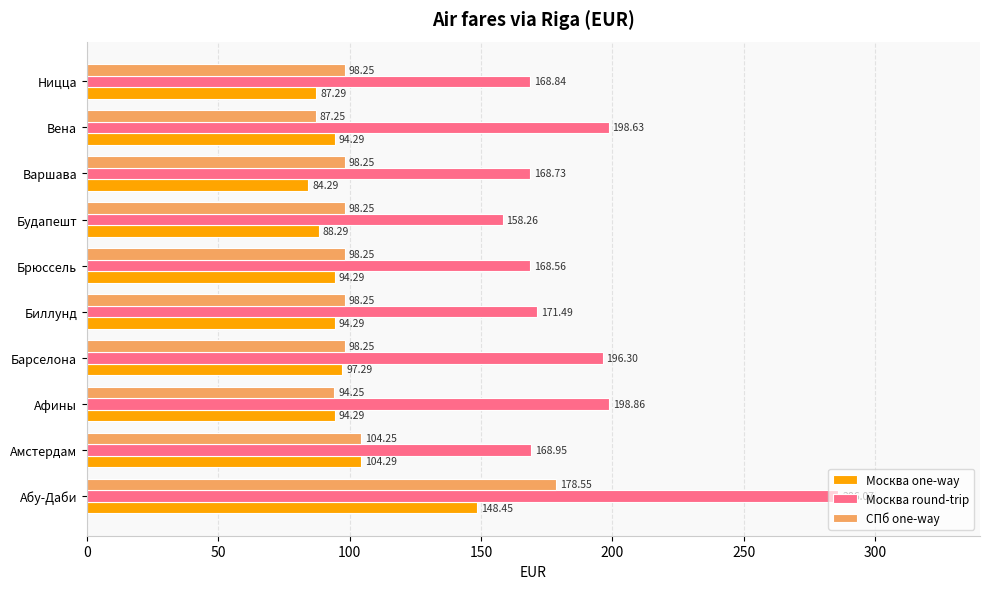

What is the lowest value of the Москва round-trip series?

158.3